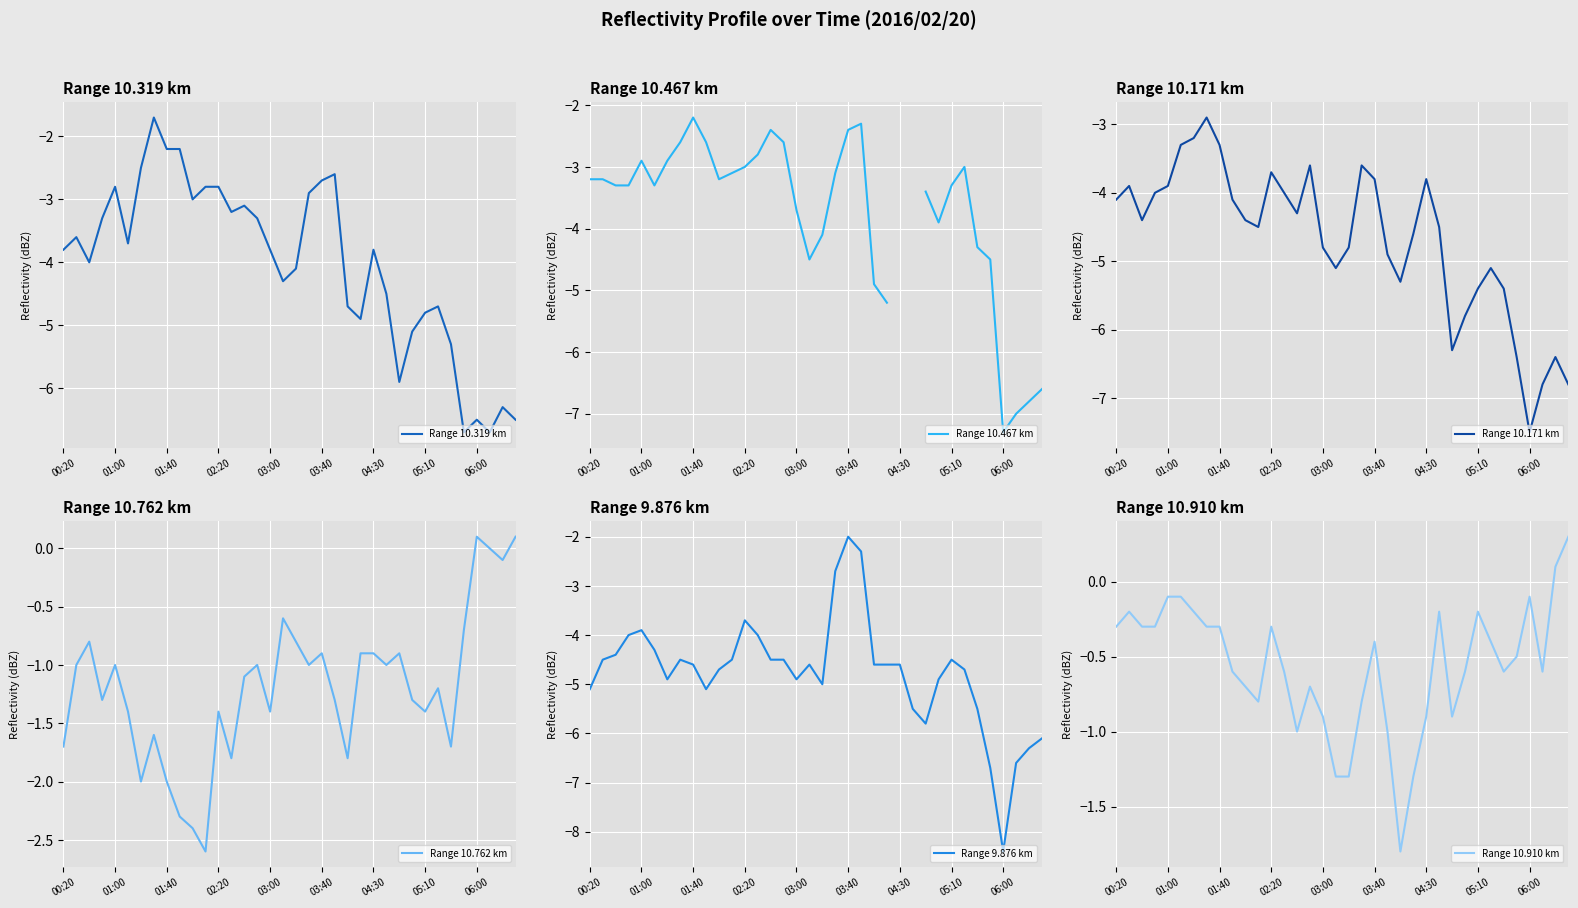

The value of Range 10.319 km at 01:40 is -2.2. True or false?

True